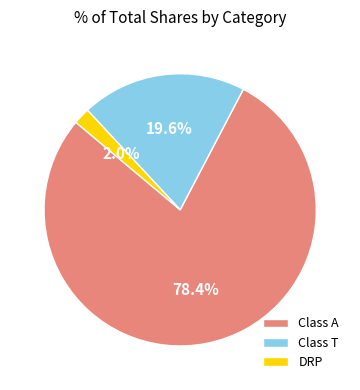

What is the majority slice?

Class A